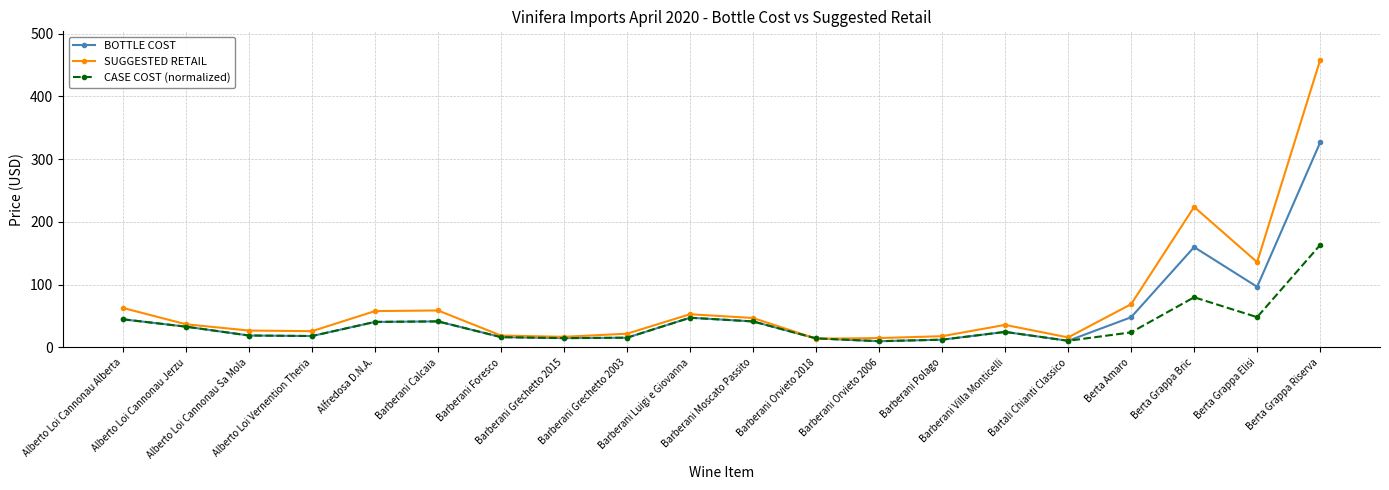

Rank the series by their maximum value, from highest to lowest.

SUGGESTED RETAIL, BOTTLE COST, CASE COST (normalized)